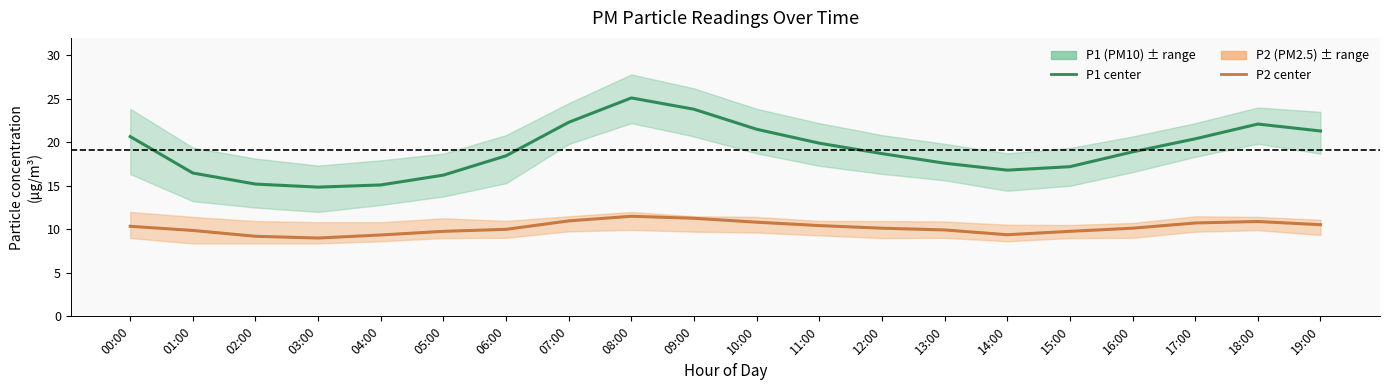

What is the sum of all P2 center values?

204.0